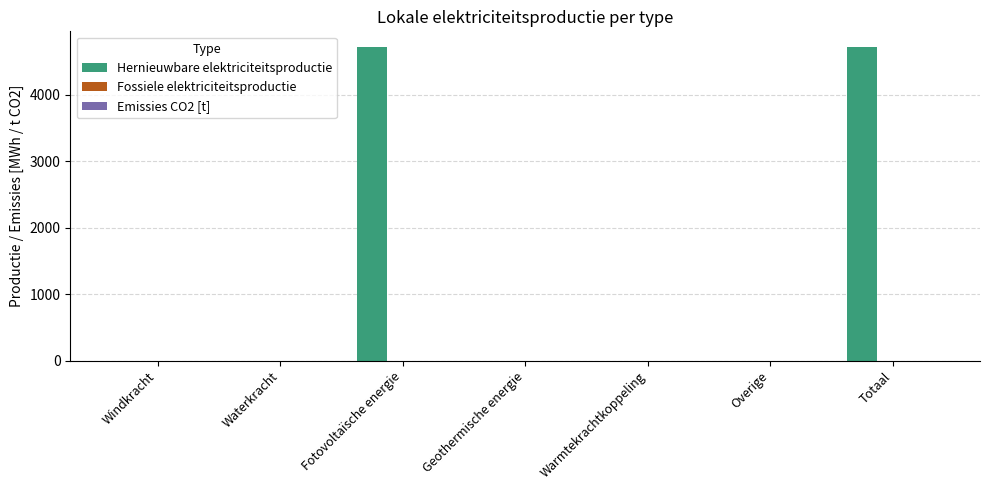

Which has a higher value, Fotovoltaïsche energie or Waterkracht?

Fotovoltaïsche energie